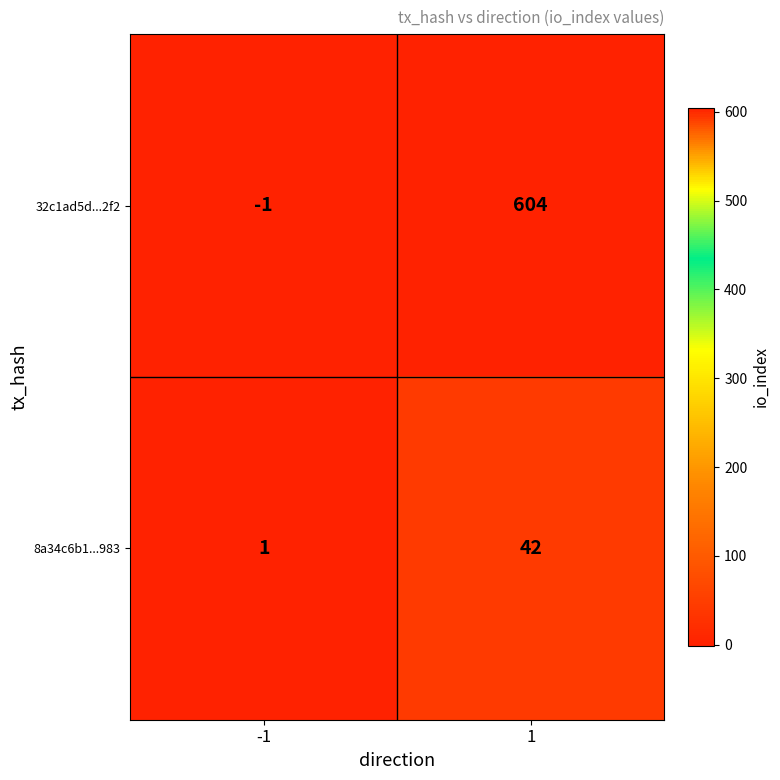

What is the difference between the maximum and minimum values in the 8a34c6b1...983 series?

41